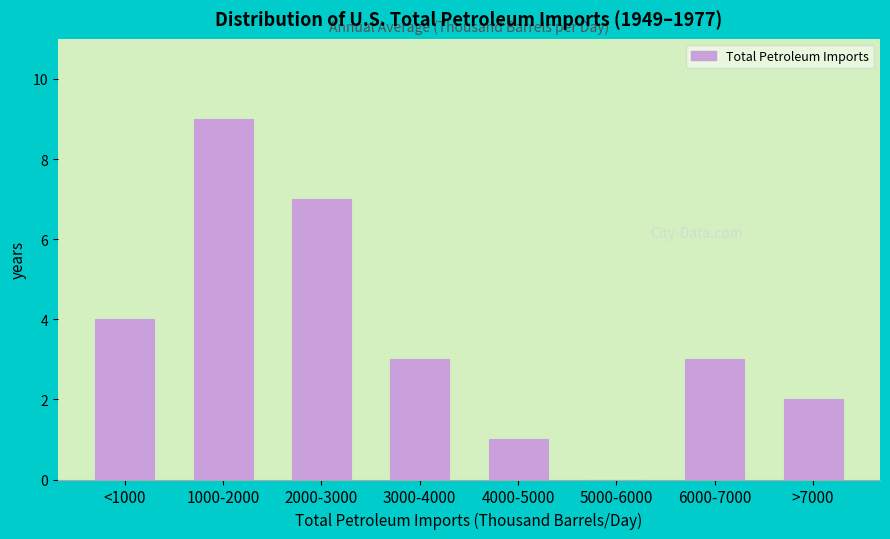

Reading right to left, extract all data points from this chart.

>7000=2	6000-7000=3	5000-6000=0	4000-5000=1	3000-4000=3	2000-3000=7	1000-2000=9	<1000=4